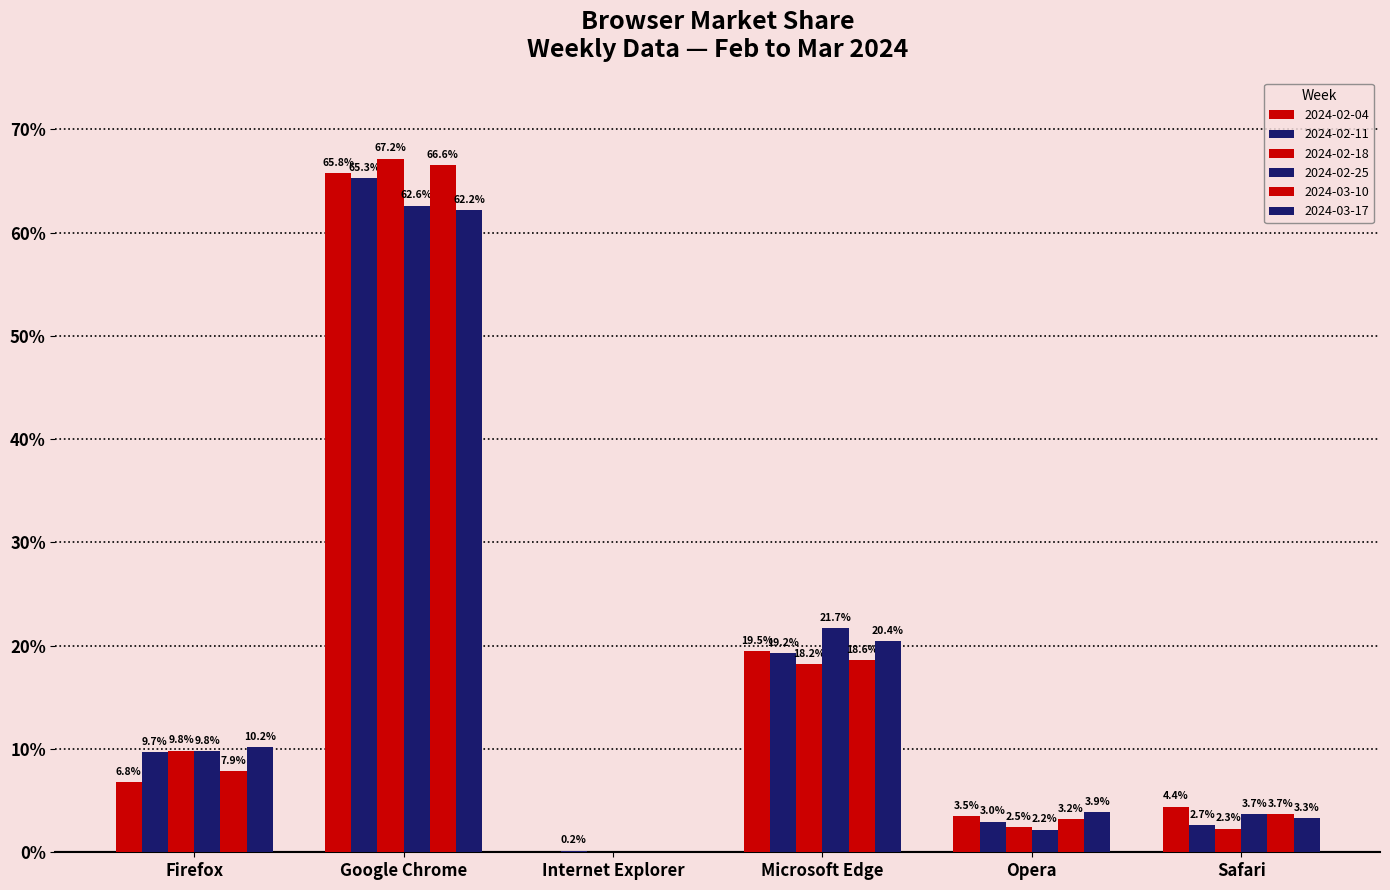

Is the value of 2024-02-11 at Safari greater than the value of 2024-02-25 at Google Chrome?

No